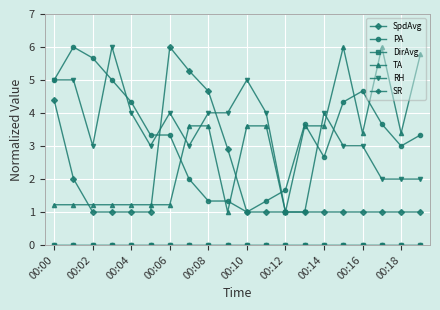

What is the maximum value for PA?

6.0